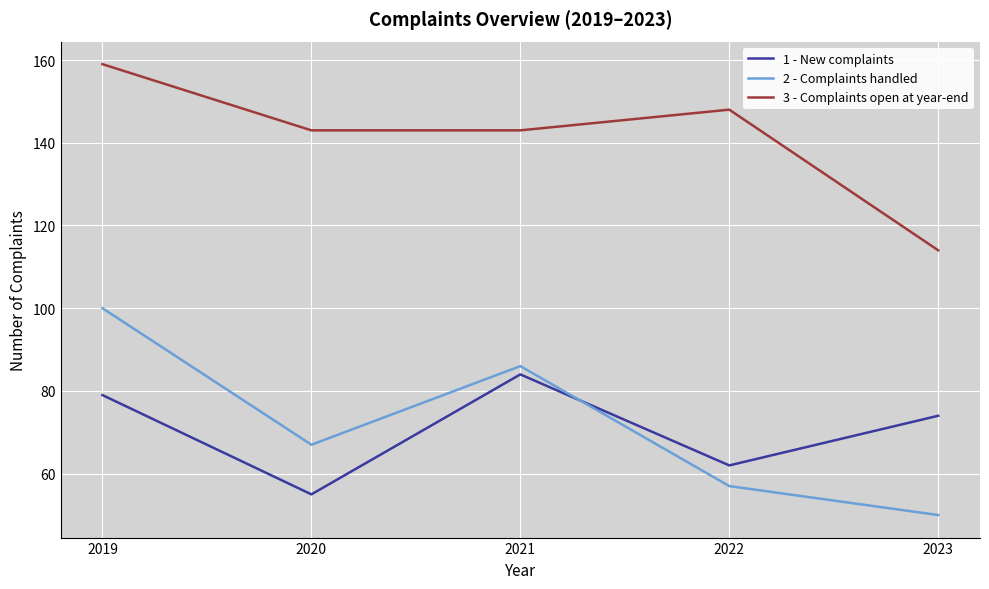

True or false: 3 - Complaints open at year-end and 1 - New complaints cross at least once.

False